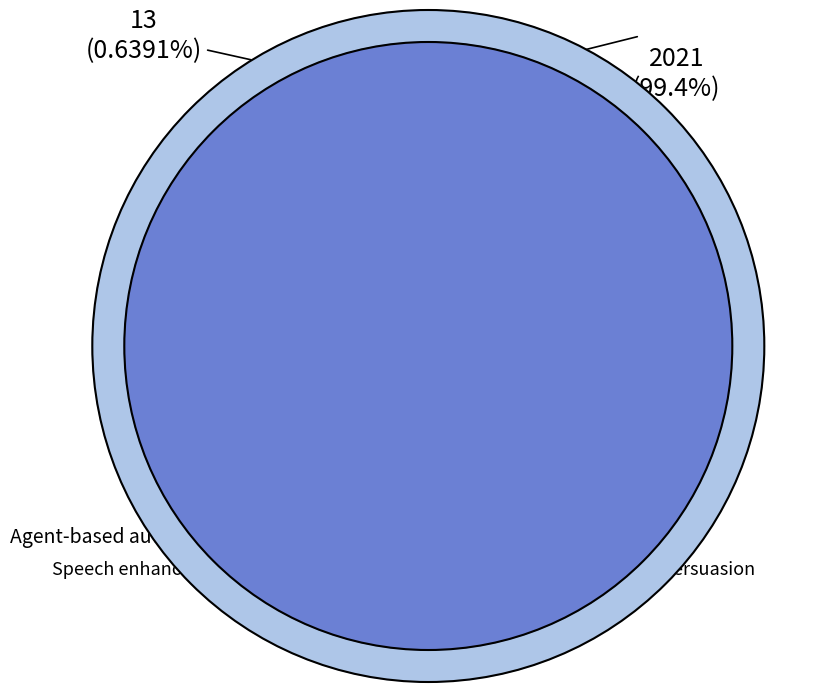

Rank the categories by value from highest to lowest.

Speech enhancement from fused features, Agent-based automated persuasion